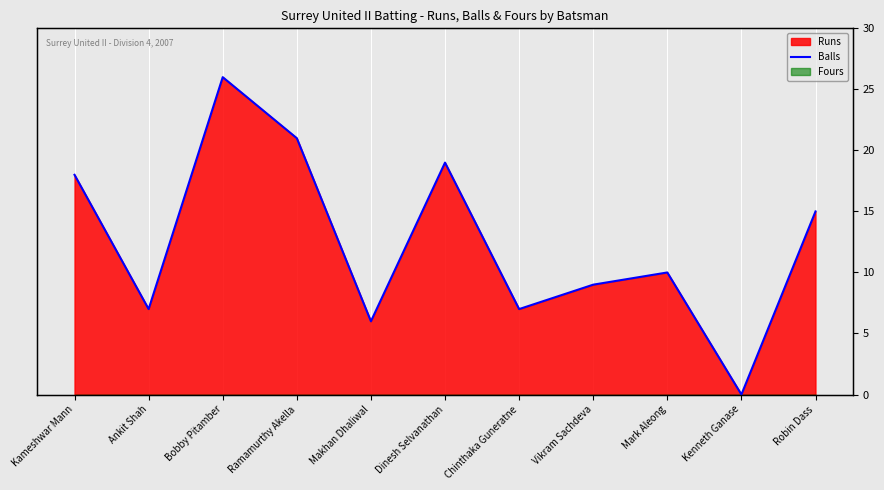

How many lines are shown in the chart?

1